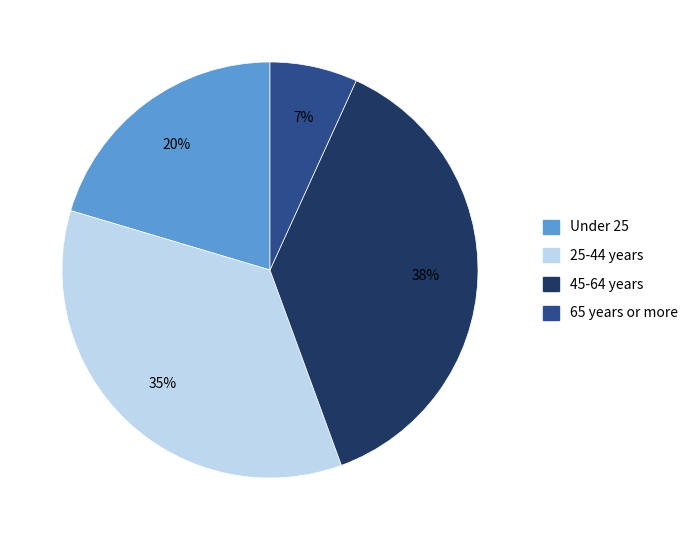

The 25-44 years slice represents 42% of the pie. True or false?

False